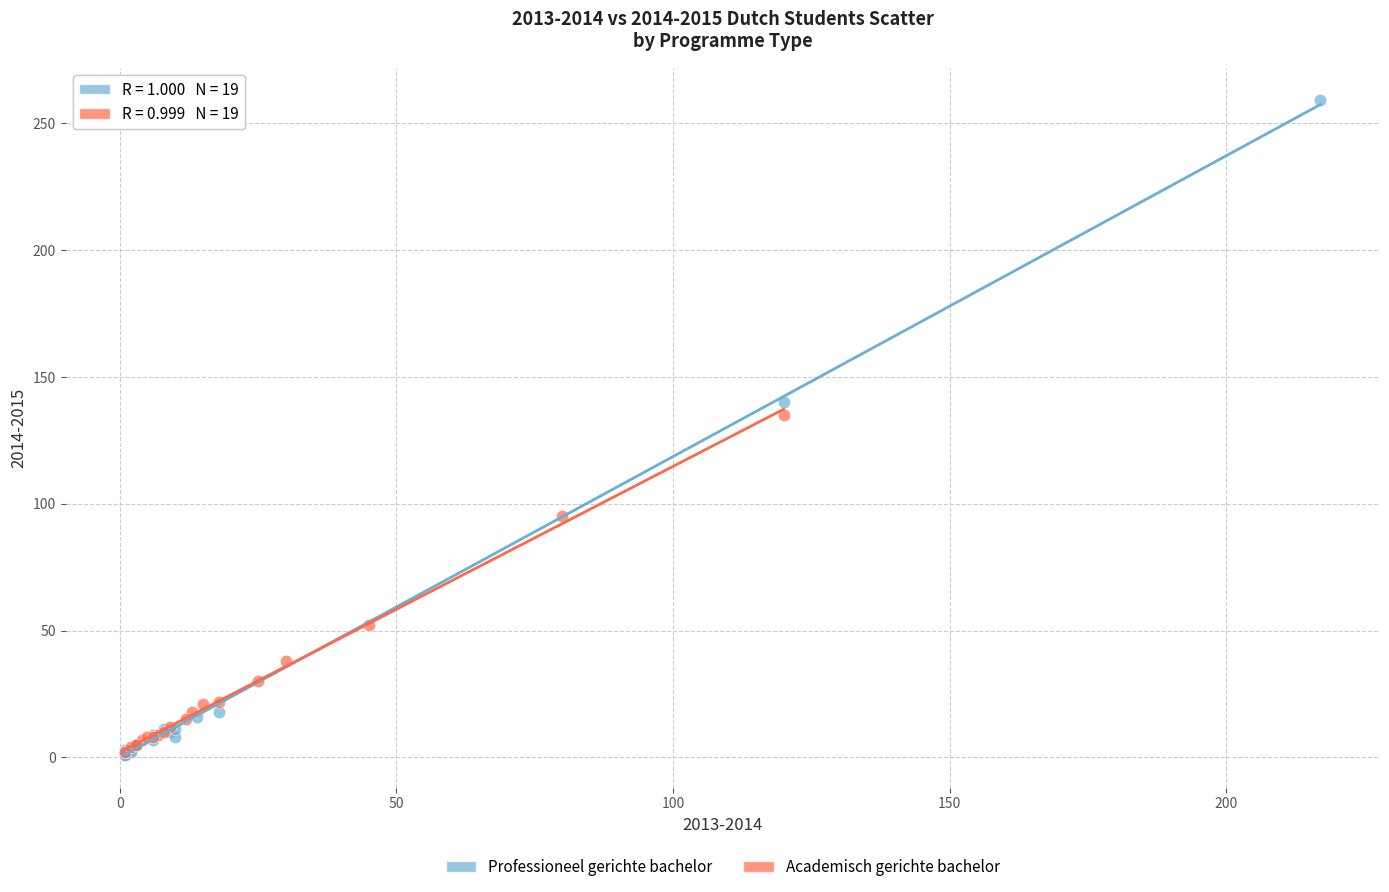

Which series has the widest spread of Y values?

Professioneel gerichte bachelor